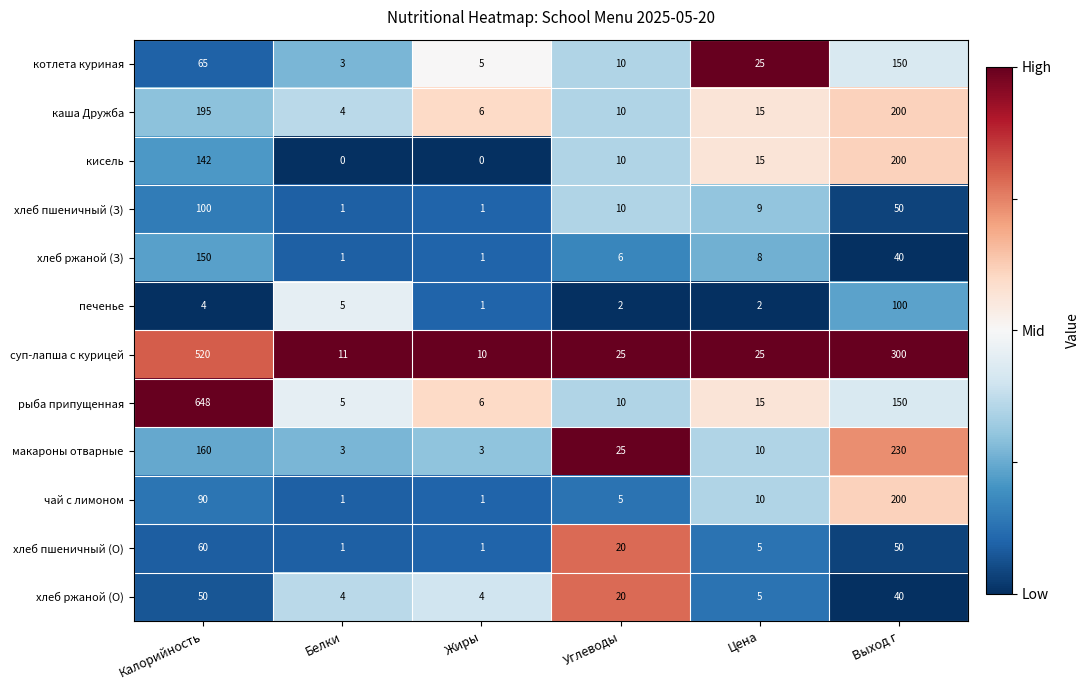

The хлеб ржаной (О) series shows 20 at Углеводы. True or false?

True